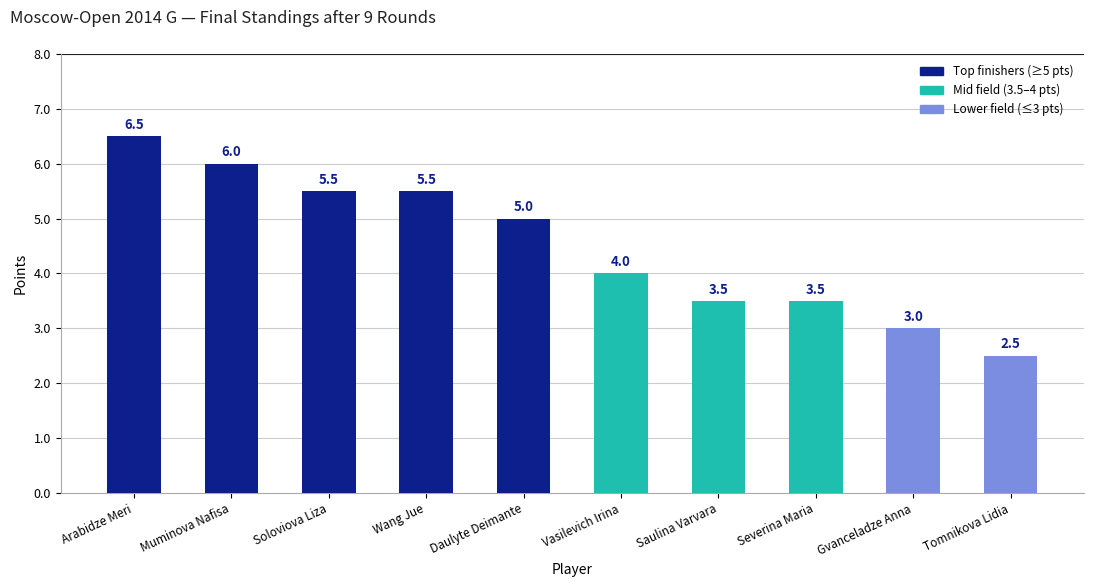

Which has a higher value, Gvanceladze Anna or Muminova Nafisa?

Muminova Nafisa